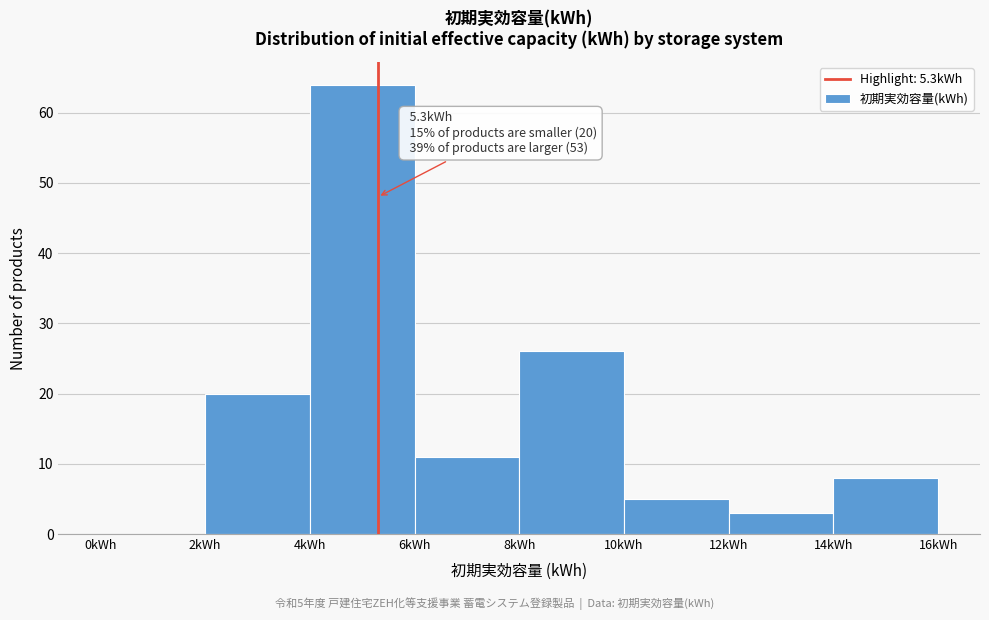

Which range on the x-axis has the tallest bar?

4 to 6